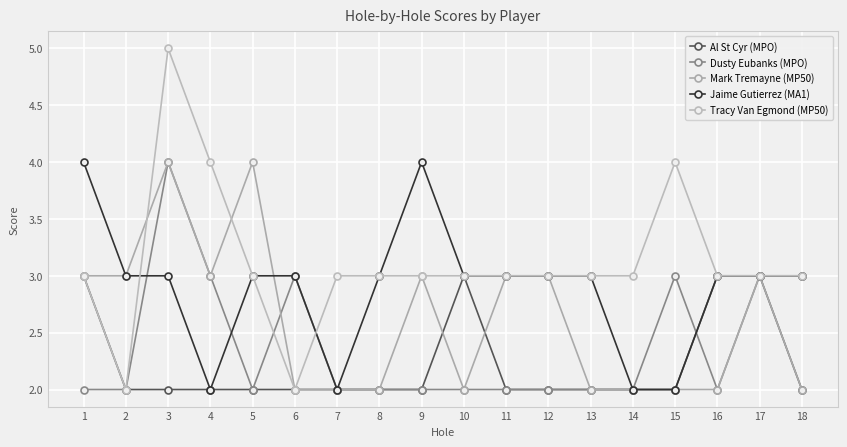

At how many categories does at least one series exceed 2?

18